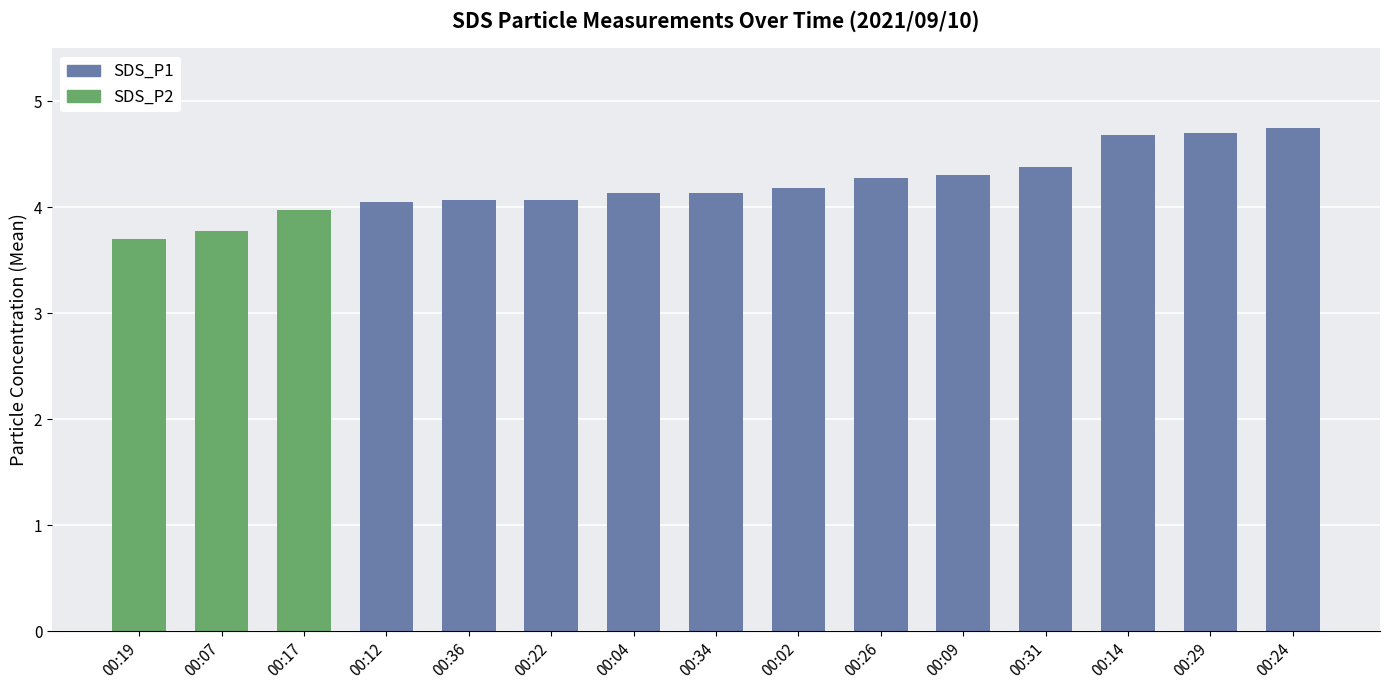

Count the number of categories in the chart.

15